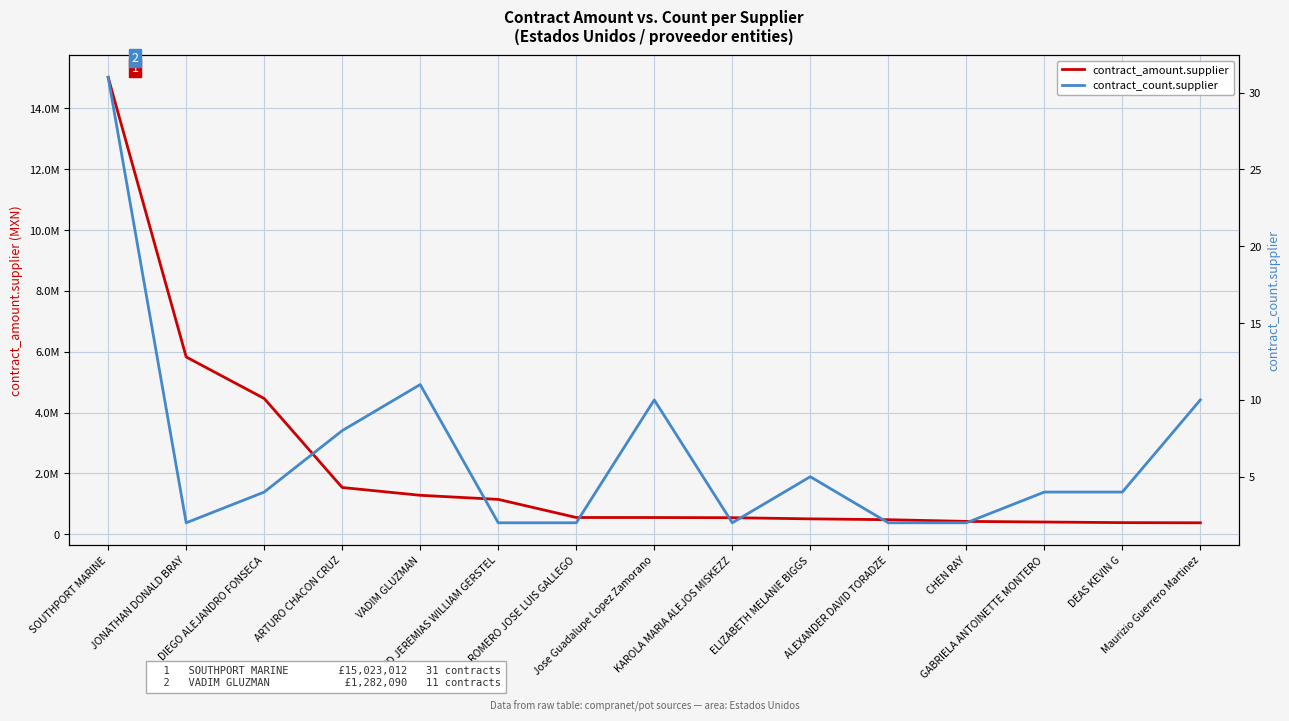

Where does the contract_count.supplier series first go above 4?

SOUTHPORT MARINE